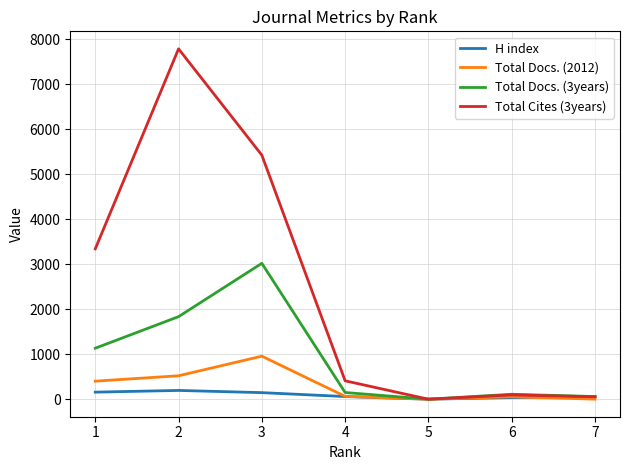

What is the average value of the H index series?

93